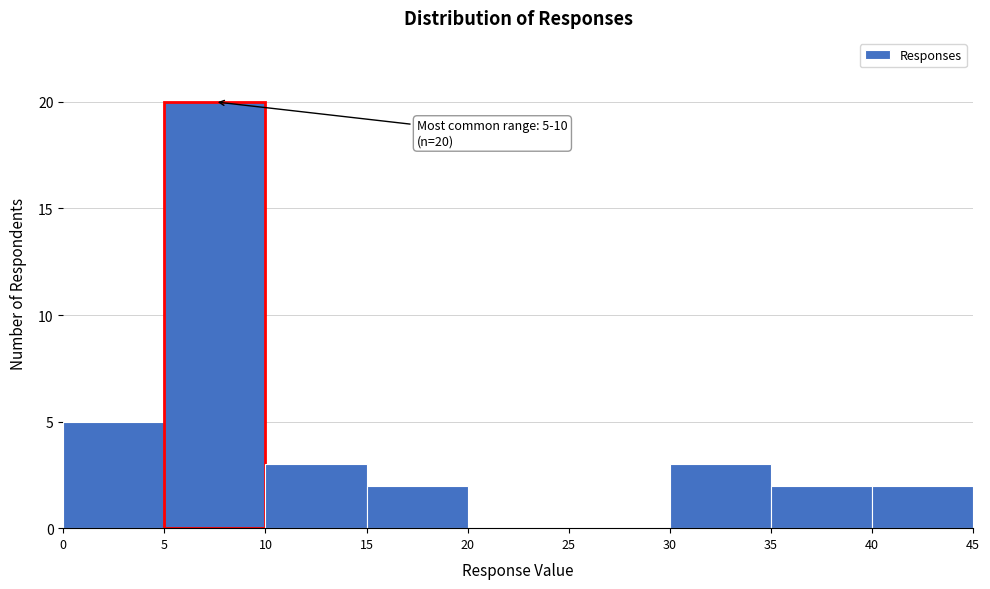

Over which range of the x-axis is the bar tallest?

5 to 10